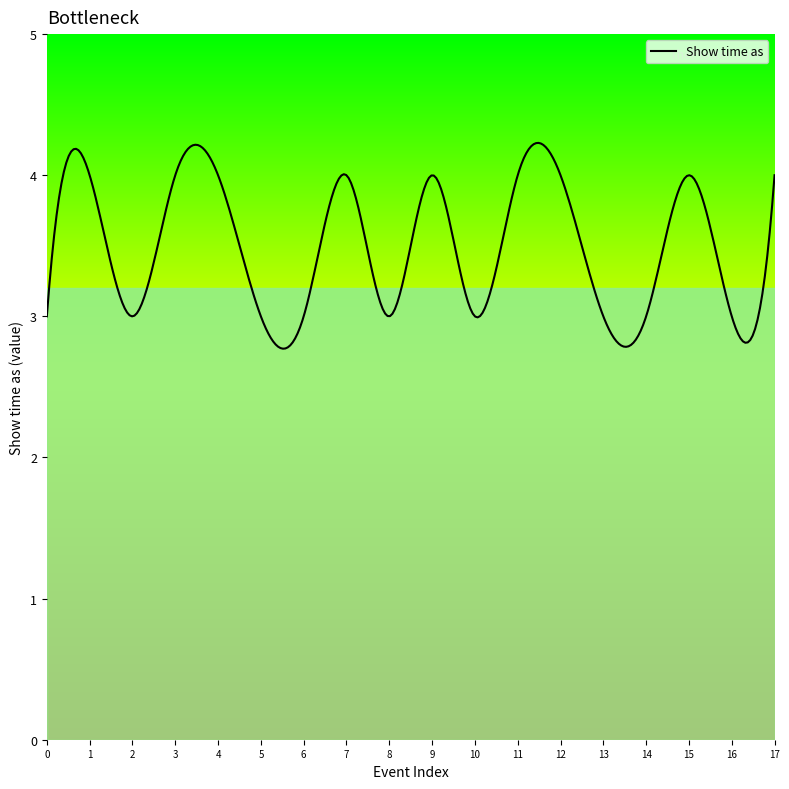

True or false: the data has more than 1 interior local peaks.

True